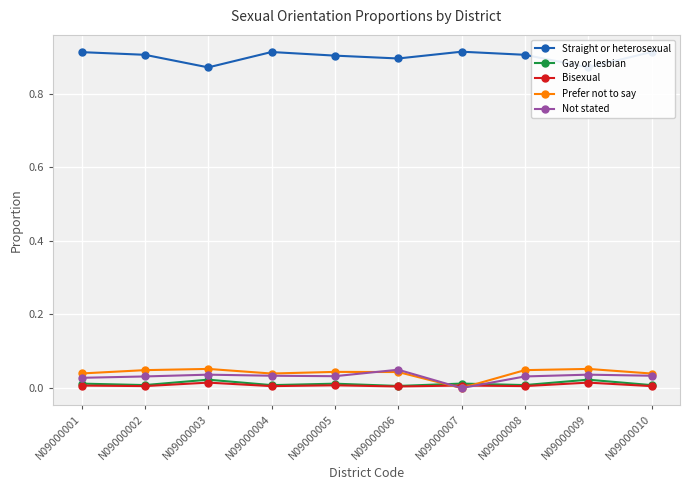

What are all the series names shown in the legend?

Straight or heterosexual, Gay or lesbian, Bisexual, Prefer not to say, Not stated